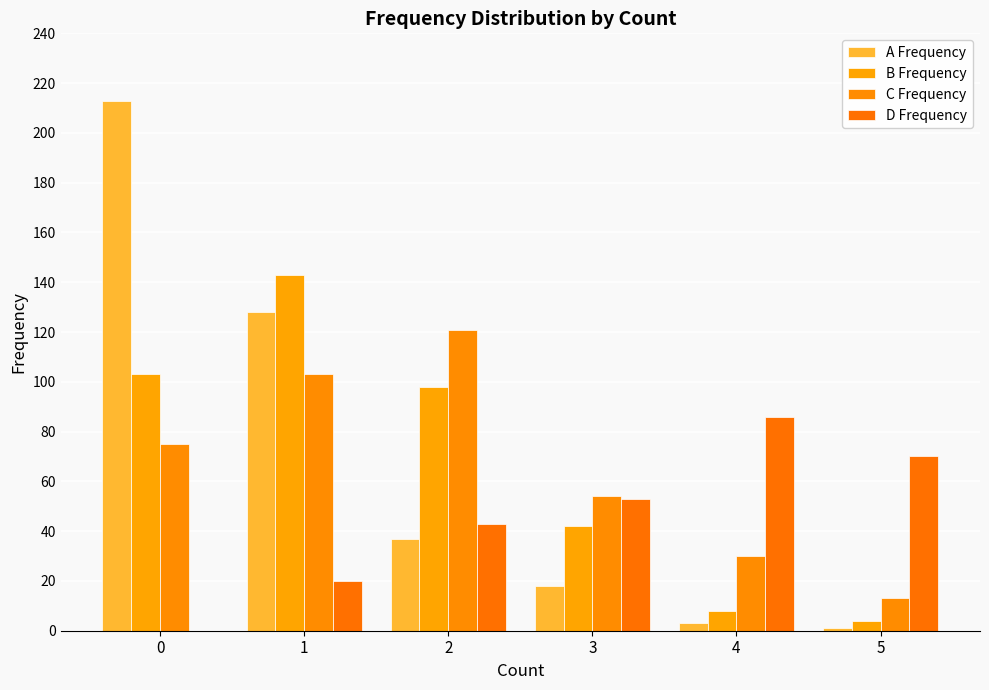

What is the average value of the D Frequency series?

45